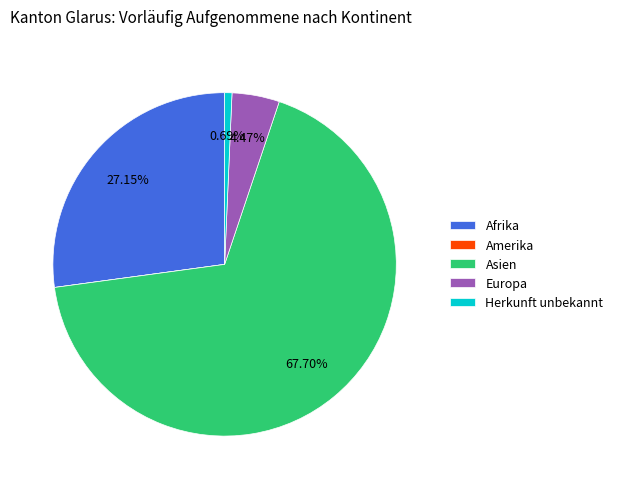

What is the largest slice in the pie chart?

Asien